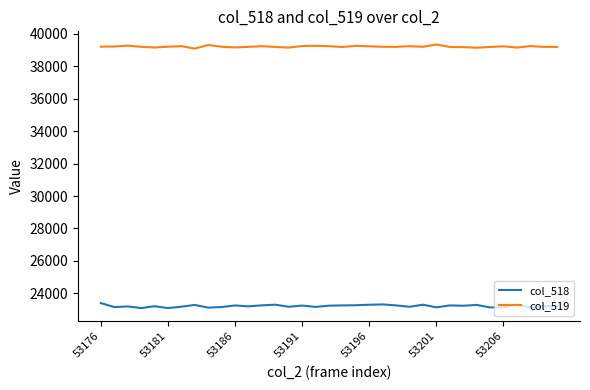

True or false: col_519 and col_518 intersect in this chart.

False